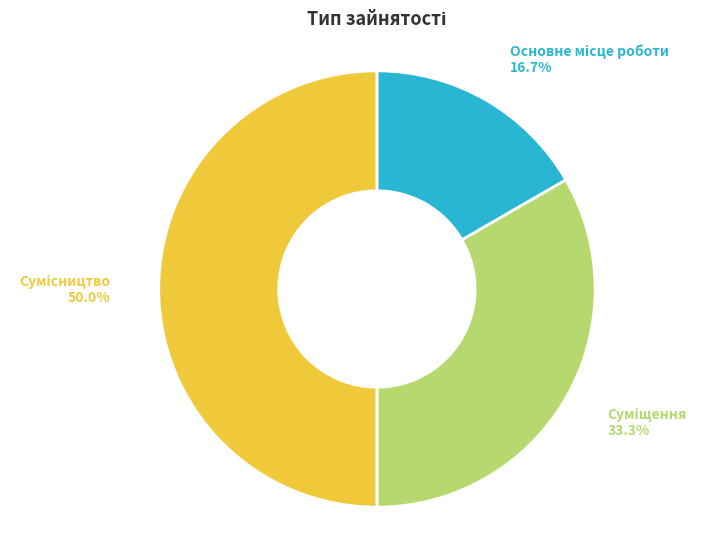

How many slices are in this pie chart?

3